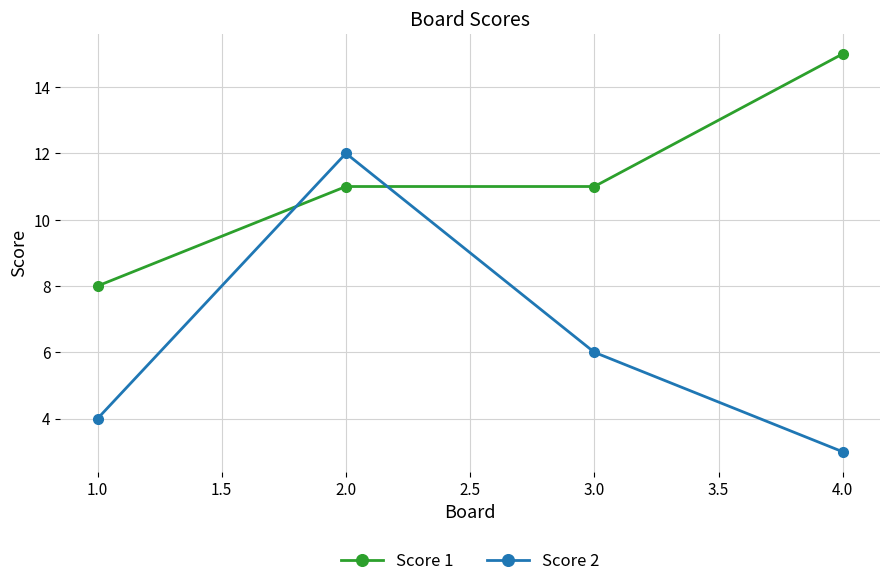

True or false: Score 1 and Score 2 cross at least once.

True